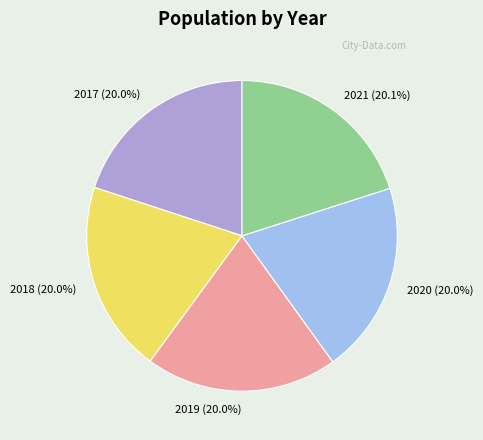

Approximately how many times larger is the value at 2017 compared to 2018?

1.0